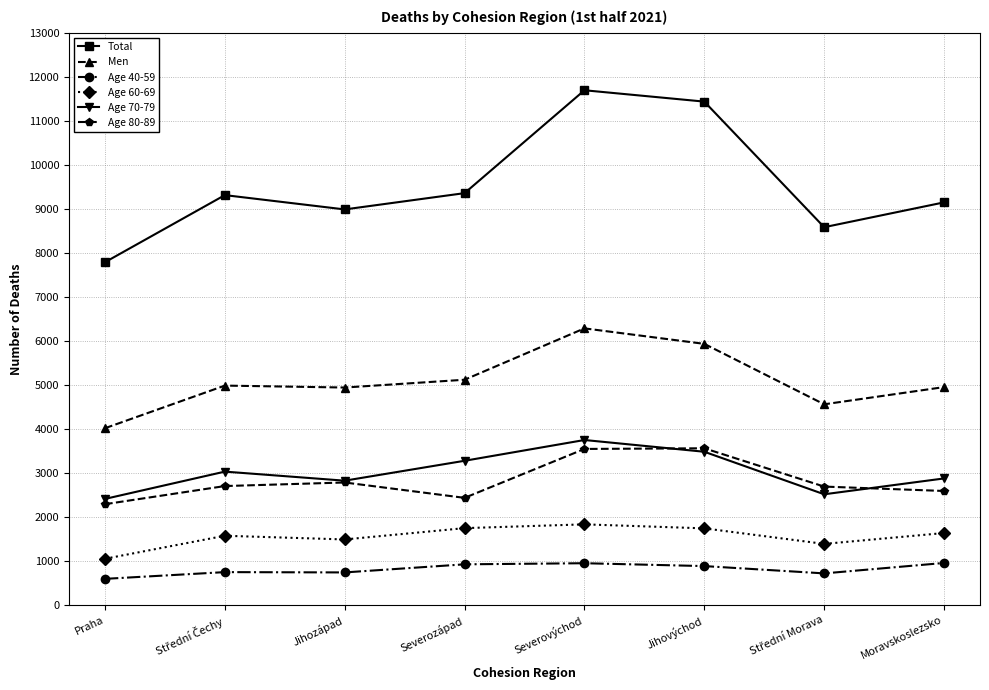

What is the label of the 5th point from the left?

Severovýchod